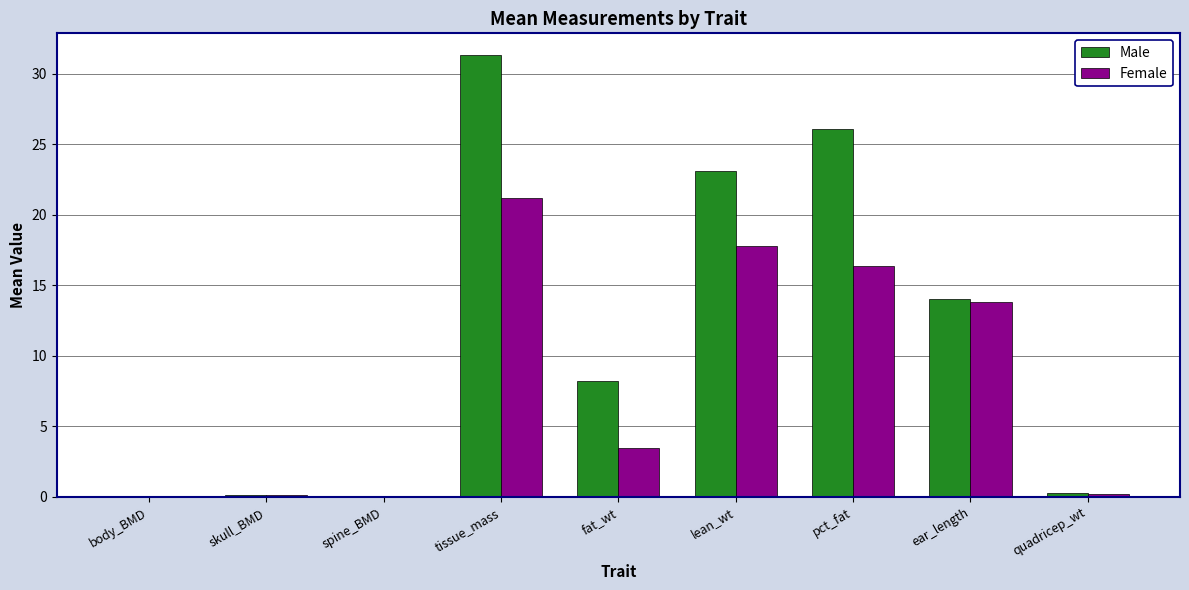

Where does the Male series first go above 8?

tissue_mass